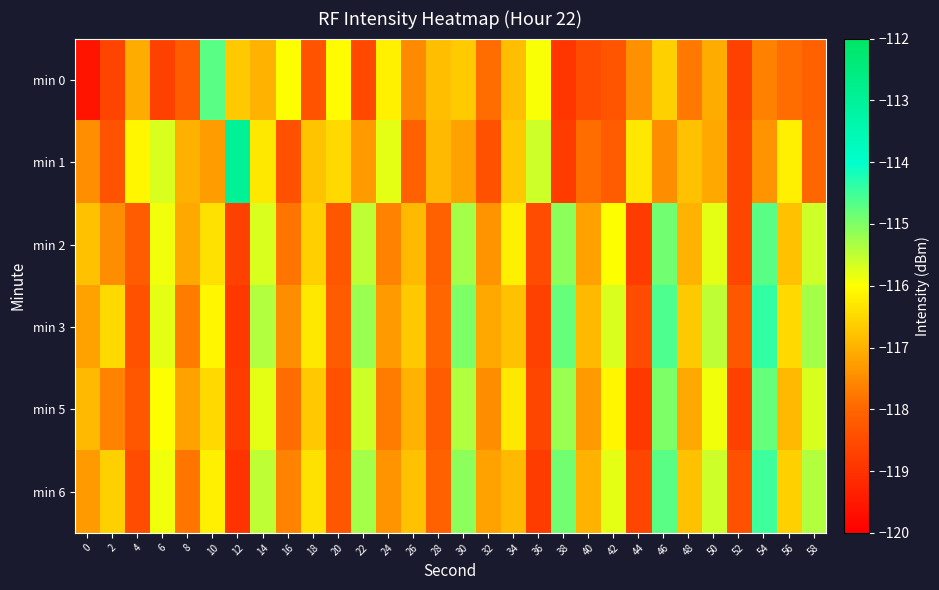

Reading left to right, transcribe all the data shown in this chart.

min 0: 0=-119.6	2=-118.7	4=-117.1	6=-118.7	8=-118.2	10=-114.7	12=-116.7	14=-117.0	16=-116.0	18=-118.4	20=-116.1	22=-118.6	24=-116.2	26=-117.5	28=-116.8	30=-116.7	32=-117.9	34=-116.8	36=-116.0	38=-118.9	40=-118.5	42=-118.3	44=-117.4	46=-116.6	48=-117.7	50=-117.1	52=-118.7	54=-117.7	56=-117.9	58=-118.1
min 1: 0=-117.5	2=-118.4	4=-116.1	6=-115.7	8=-117.0	10=-117.3	12=-113.0	14=-116.3	16=-118.4	18=-116.8	20=-116.5	22=-117.3	24=-115.8	26=-118.1	28=-116.9	30=-117.2	32=-118.4	34=-116.7	36=-115.6	38=-118.8	40=-117.9	42=-118.2	44=-116.3	46=-117.5	48=-116.8	50=-117.1	52=-118.6	54=-117.4	56=-116.2	58=-118.0
min 2: 0=-116.8	2=-117.5	4=-118.2	6=-115.9	8=-117.1	10=-116.4	12=-118.7	14=-115.7	16=-117.8	18=-116.6	20=-118.3	22=-115.5	24=-117.6	26=-116.9	28=-118.1	30=-115.3	32=-117.4	34=-116.2	36=-118.5	38=-115.1	40=-117.2	42=-116.0	44=-118.8	46=-114.9	48=-117.0	50=-115.8	52=-118.6	54=-114.7	56=-116.8	58=-115.6
min 3: 0=-117.2	2=-116.5	4=-118.4	6=-115.8	8=-117.7	10=-116.1	12=-118.9	14=-115.4	16=-117.5	18=-116.3	20=-118.2	22=-115.2	24=-117.3	26=-116.7	28=-118.0	30=-115.0	32=-117.1	34=-116.8	36=-118.7	38=-114.8	40=-116.9	42=-115.7	44=-118.5	46=-114.6	48=-116.7	50=-115.5	52=-118.3	54=-114.4	56=-116.5	58=-115.3
min 5: 0=-116.9	2=-117.6	4=-118.3	6=-116.0	8=-117.2	10=-116.5	12=-118.8	14=-115.8	16=-117.9	18=-116.7	20=-118.4	22=-115.6	24=-117.7	26=-117.0	28=-118.2	30=-115.4	32=-117.5	34=-116.3	36=-118.6	38=-115.2	40=-117.3	42=-116.1	44=-118.9	46=-115.0	48=-117.1	50=-115.9	52=-118.7	54=-114.8	56=-116.9	58=-115.7
min 6: 0=-117.3	2=-116.6	4=-118.5	6=-115.9	8=-117.8	10=-116.2	12=-119.0	14=-115.5	16=-117.6	18=-116.4	20=-118.3	22=-115.3	24=-117.4	26=-116.8	28=-118.1	30=-115.1	32=-117.2	34=-116.9	36=-118.8	38=-114.9	40=-117.0	42=-115.8	44=-118.6	46=-114.7	48=-116.8	50=-115.6	52=-118.4	54=-114.5	56=-116.6	58=-115.4